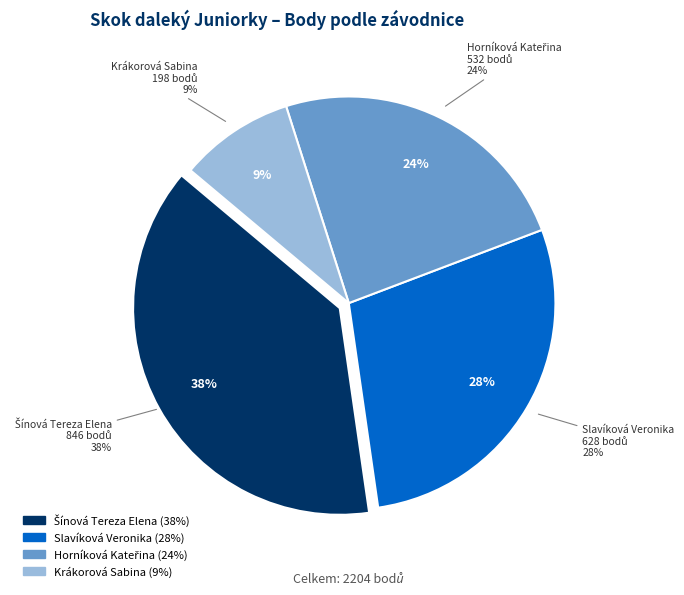

To the nearest percent, what is the difference between the Slavíková Veronika and Krákorová Sabina slice percentages?

20%